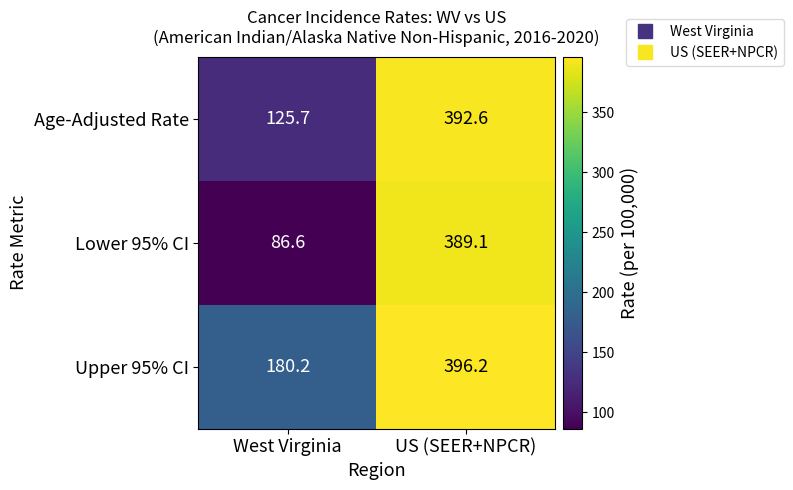

At which category does the chart reach its minimum across all series?

West Virginia